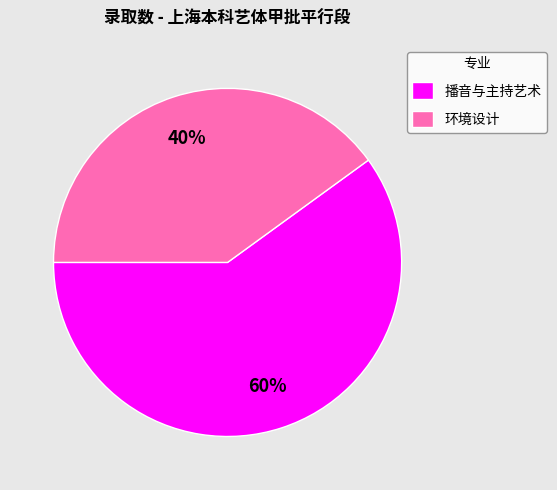

What percentage is the 环境设计 slice, to the nearest percent?

40%